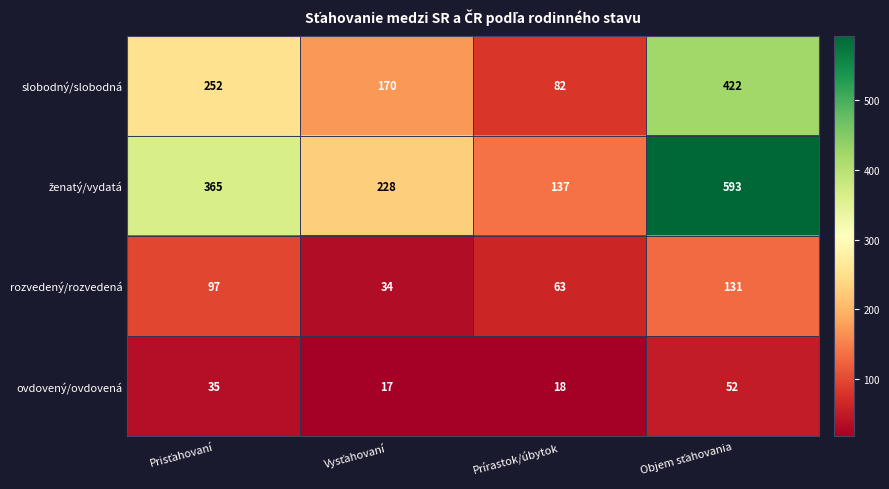

The slobodný/slobodná series shows 82 at Prírastok/úbytok. True or false?

True